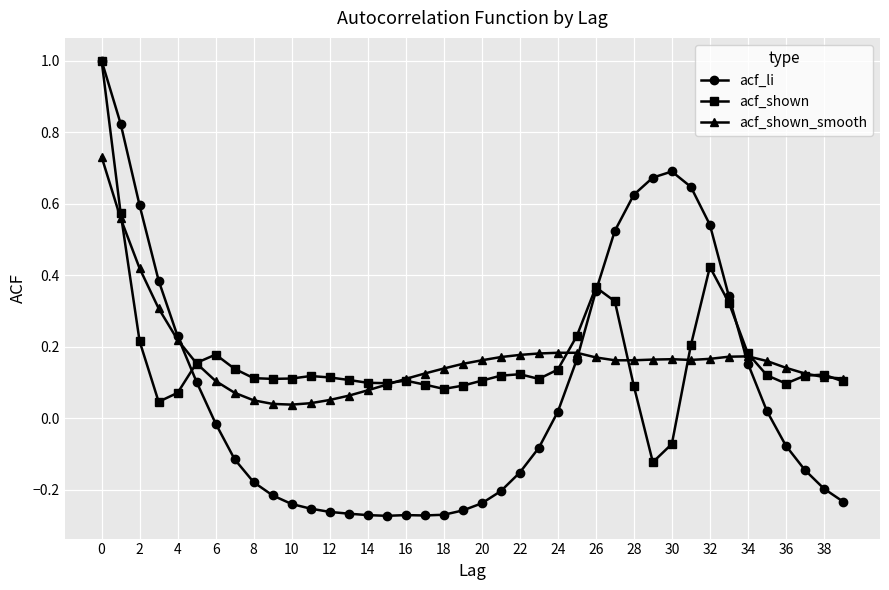

Which series has the largest range (max minus min)?

acf_li